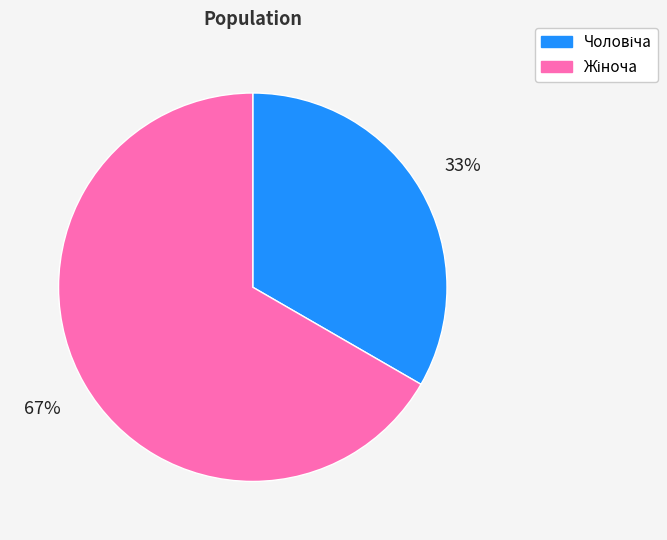

Is there any slice that represents more than half of the pie?

Yes